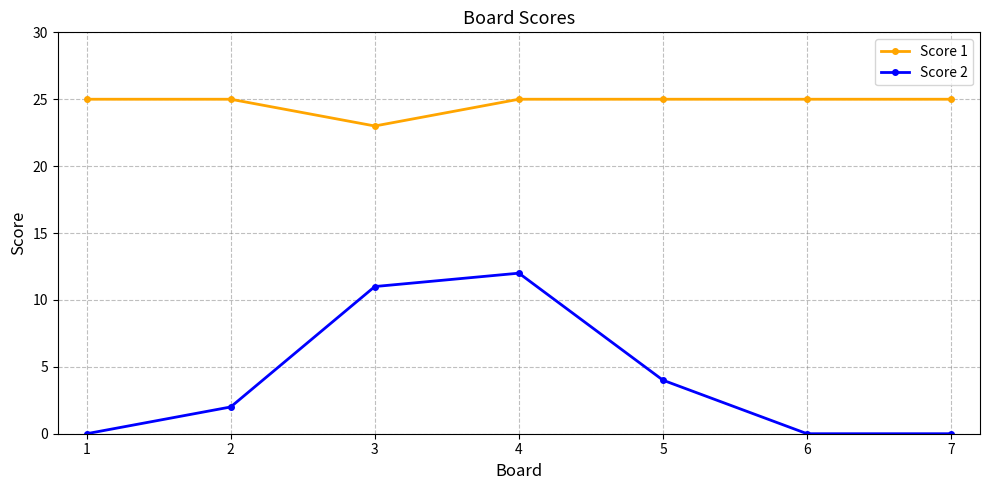

Is it true that Score 2 equals -6 at 6?

False